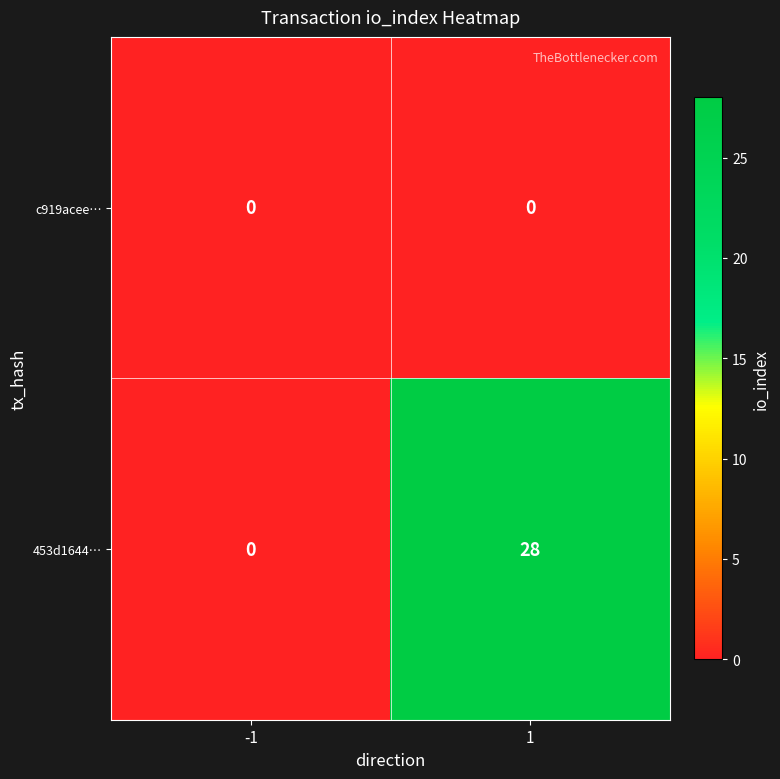

Reading left to right, transcribe all the data shown in this chart.

c919acee…: -1=0	1=0
453d1644…: -1=0	1=28